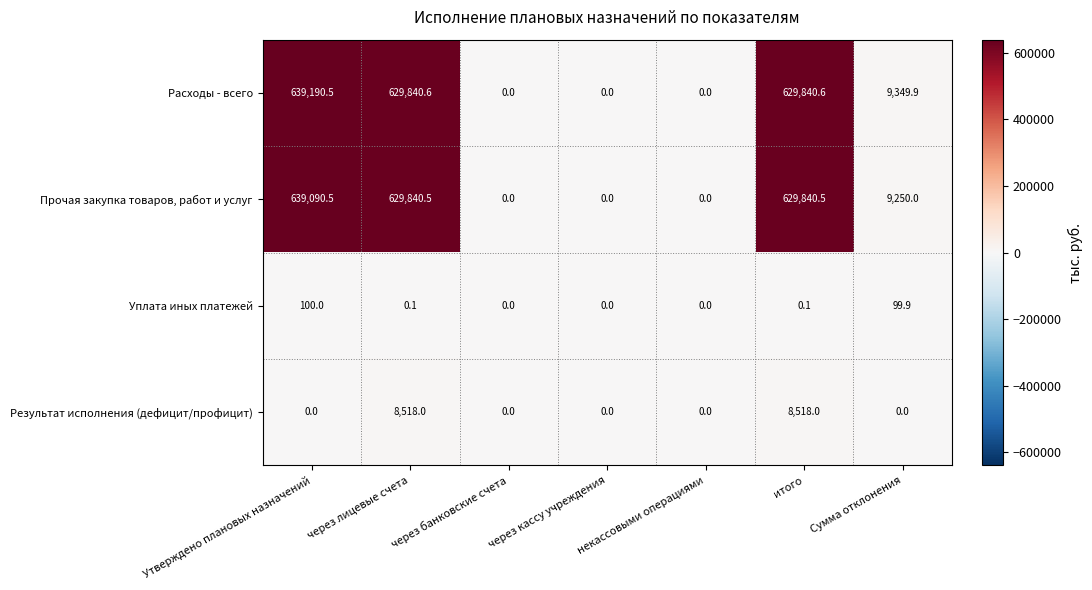

What is the difference between the highest and lowest values at Сумма отклонения?

9349.9